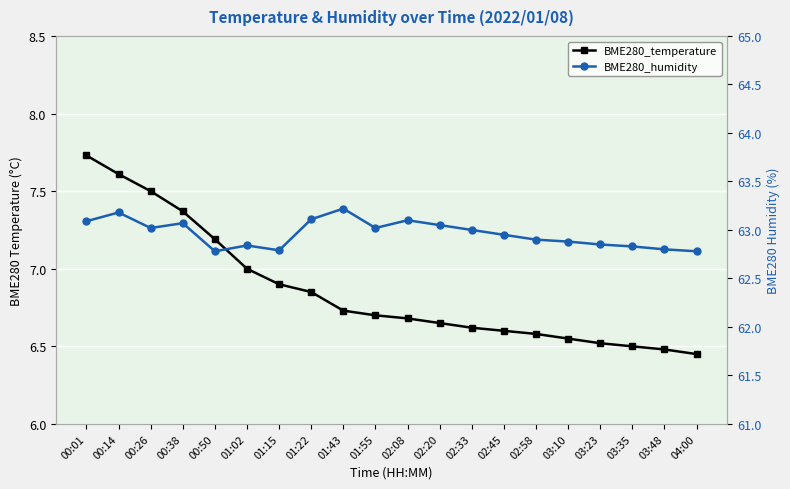

What is the difference between the maximum and minimum values in the BME280_temperature series?

1.3